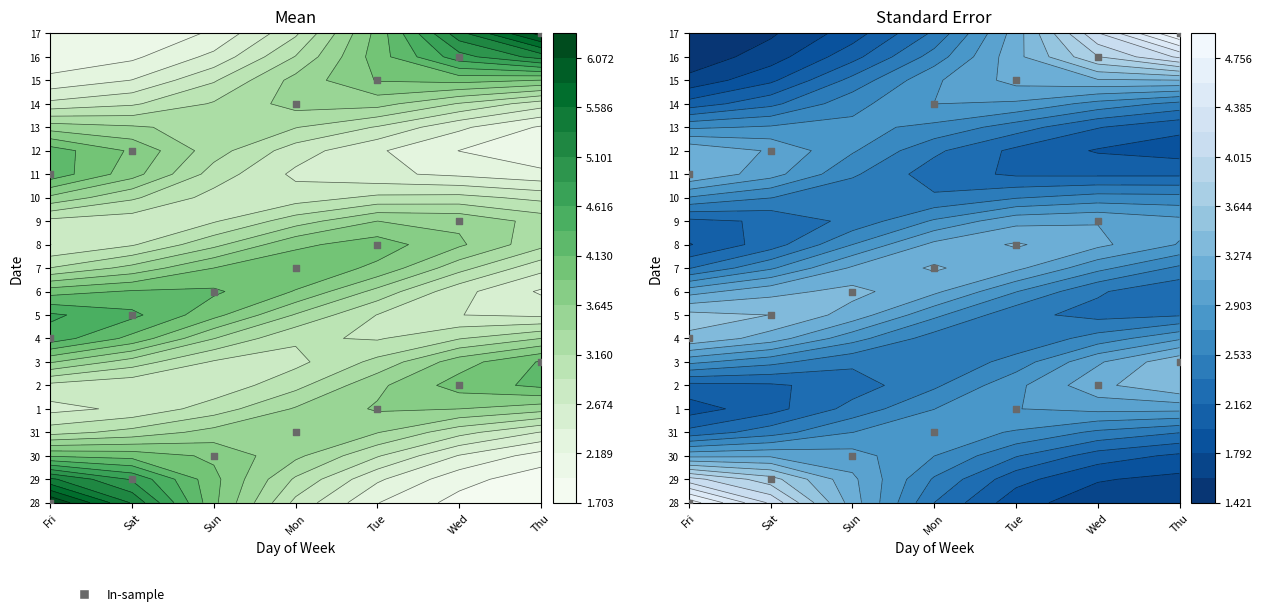

Between Fri and Sun, which is larger?

Fri